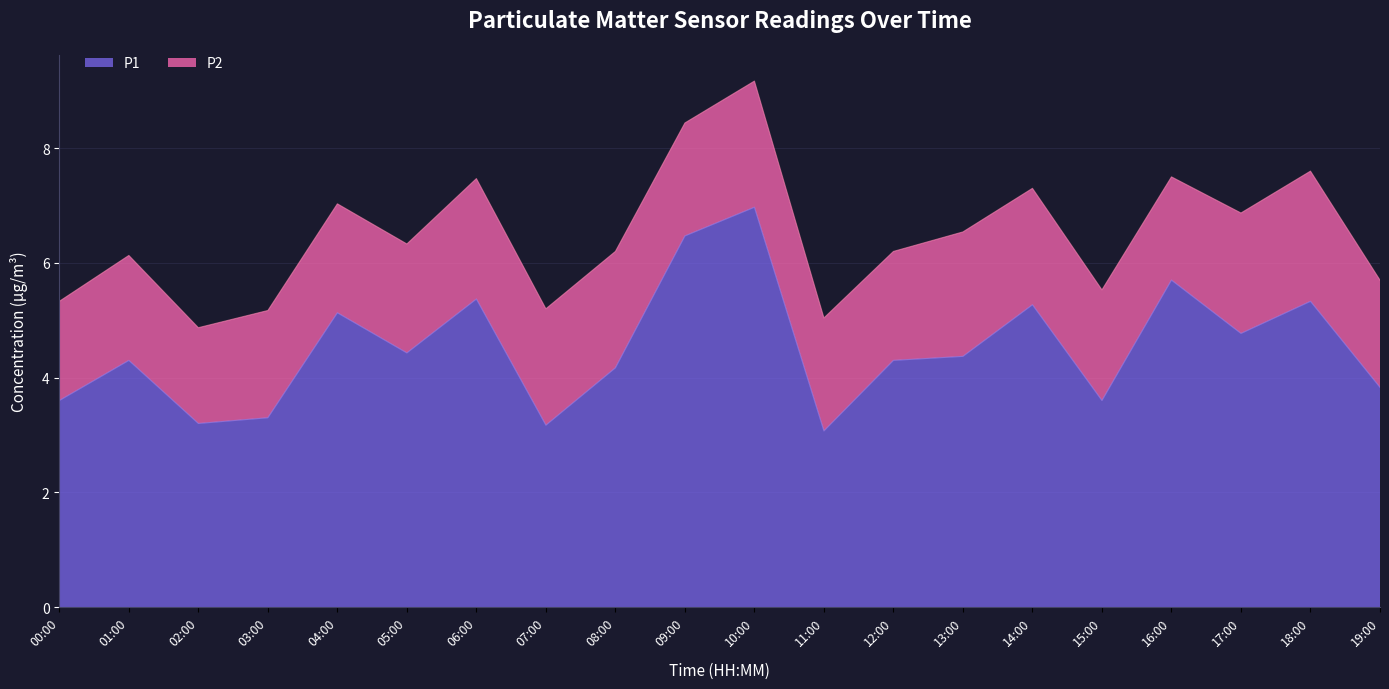

Approximately how many times larger is the value at 19:00 compared to 16:00?

0.7